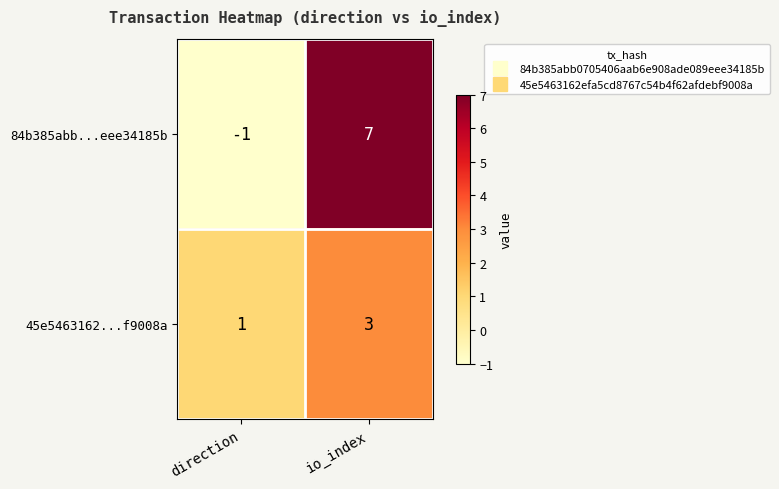

Between direction and io_index, which series saw the biggest shift?

84b385abb...eee34185b